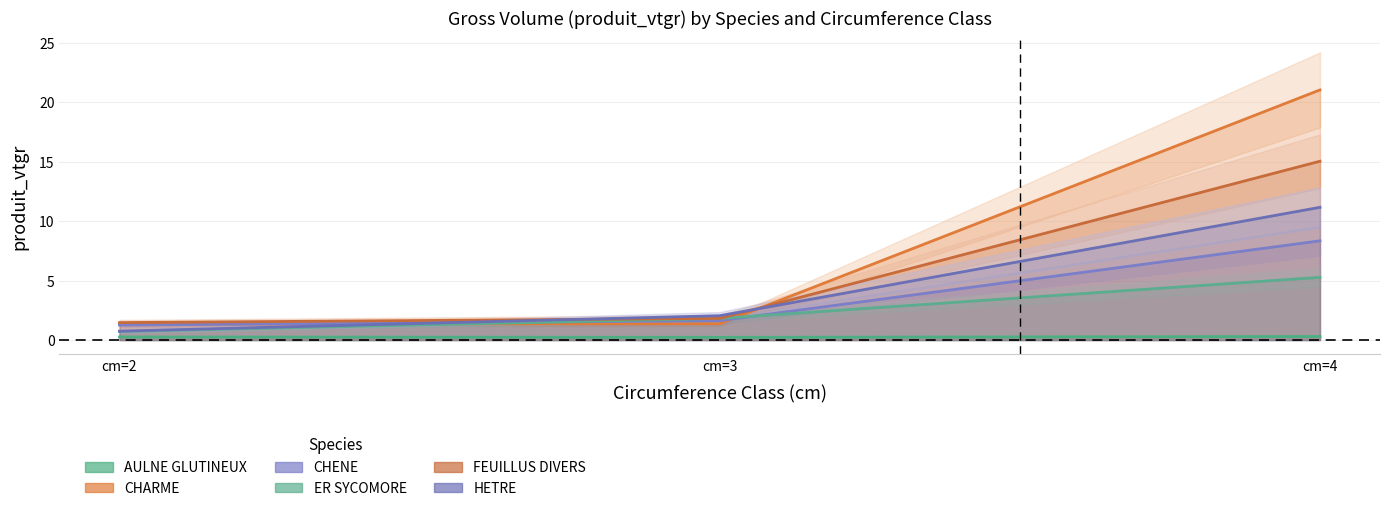

Which series has the largest total across all categories?

CHARME